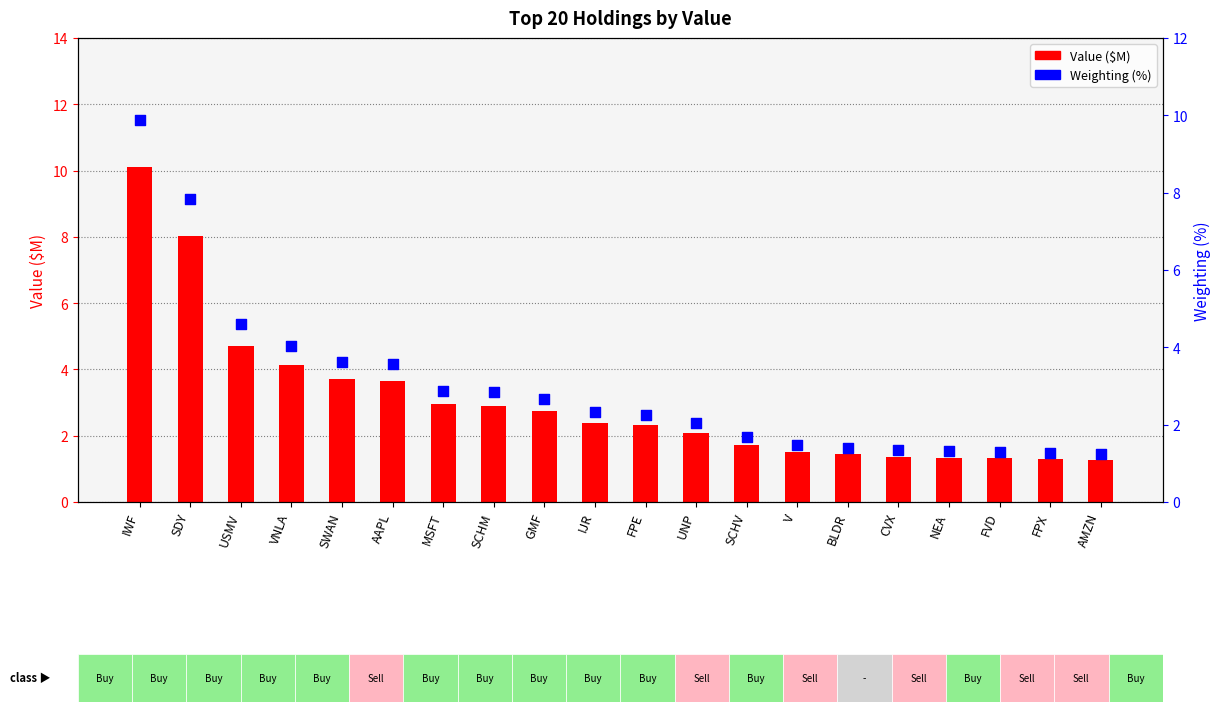

Which series reaches the maximum Y coordinate?

Value ($M)